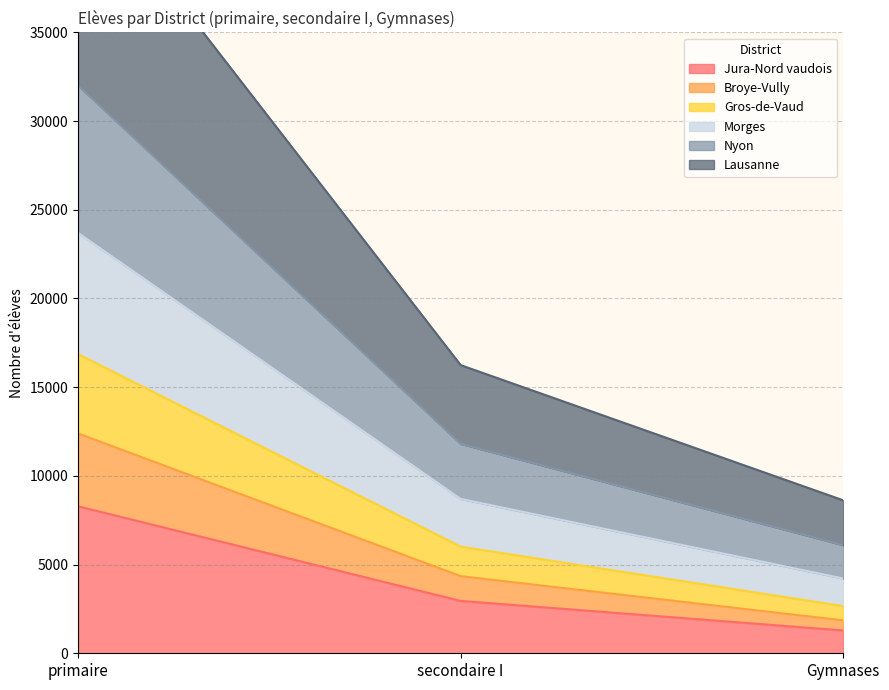

Rank the categories by Jura-Nord vaudois value from highest to lowest.

primaire, secondaire I, Gymnases